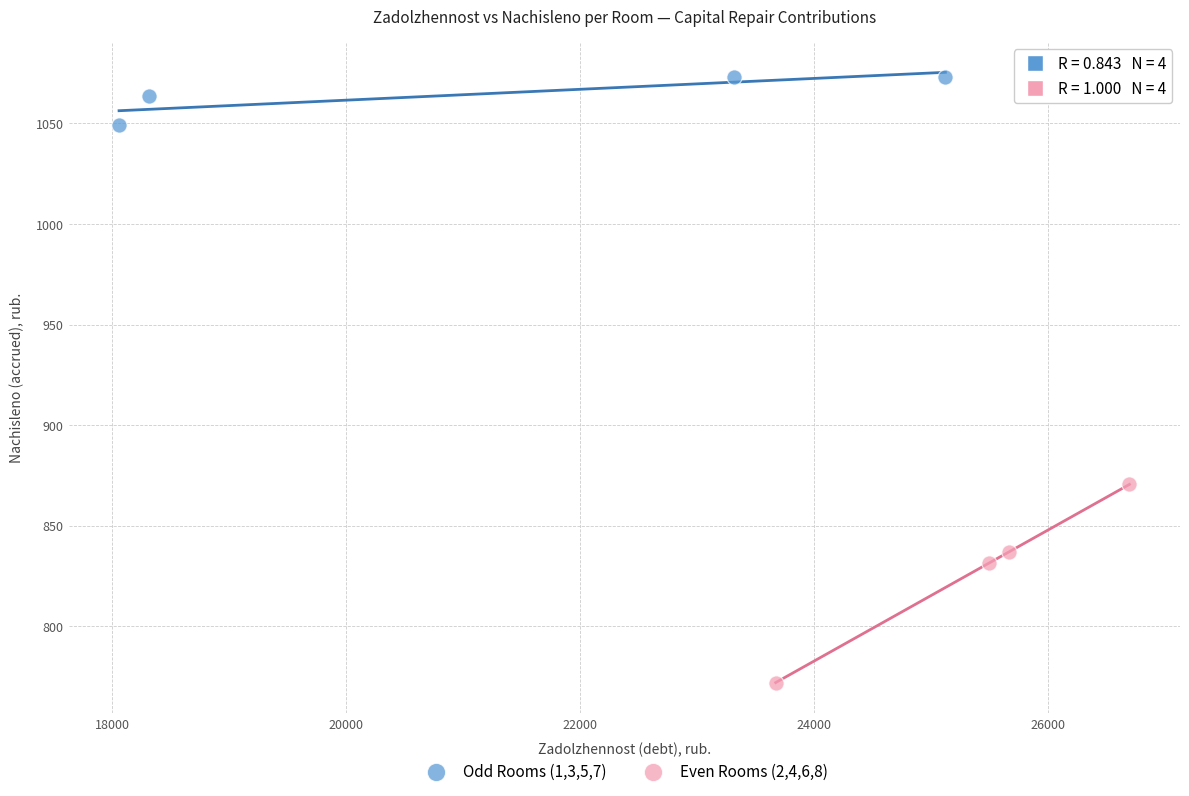

Which series reaches the minimum Y coordinate?

Even Rooms (2,4,6,8)